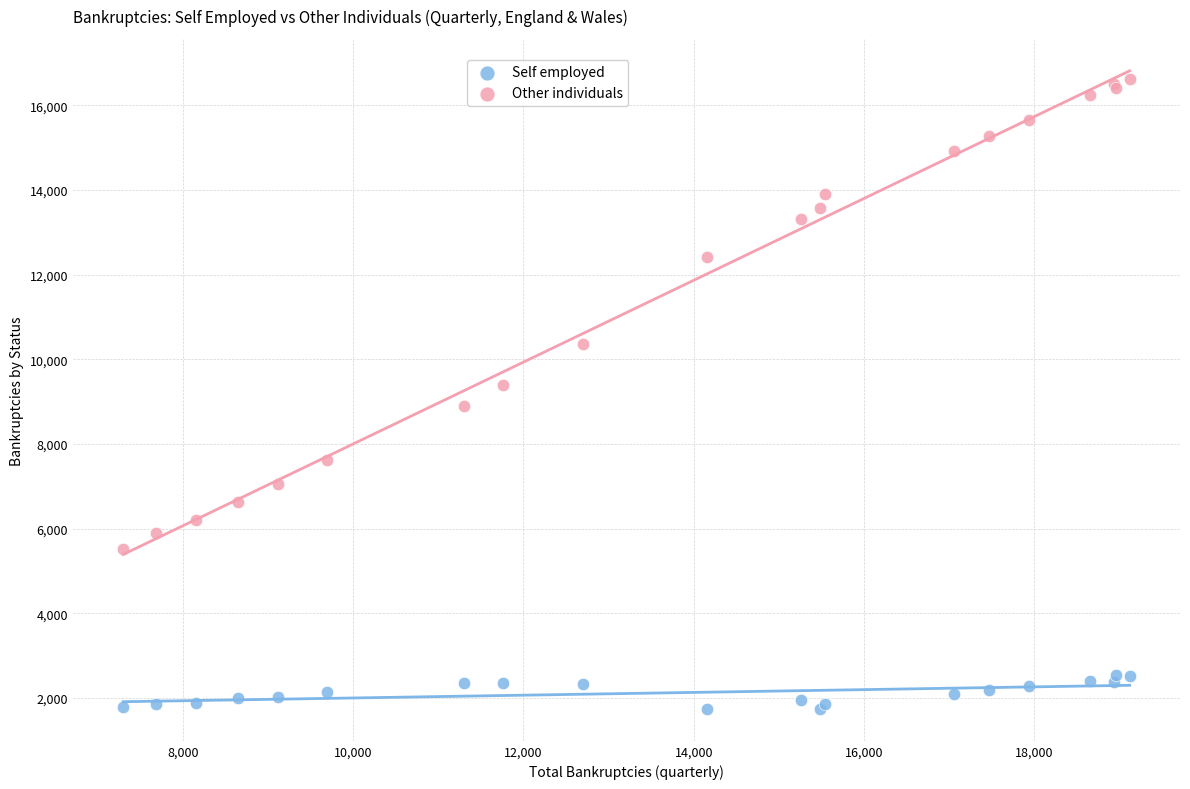

What are all the series names shown in the legend?

Self employed, Other individuals